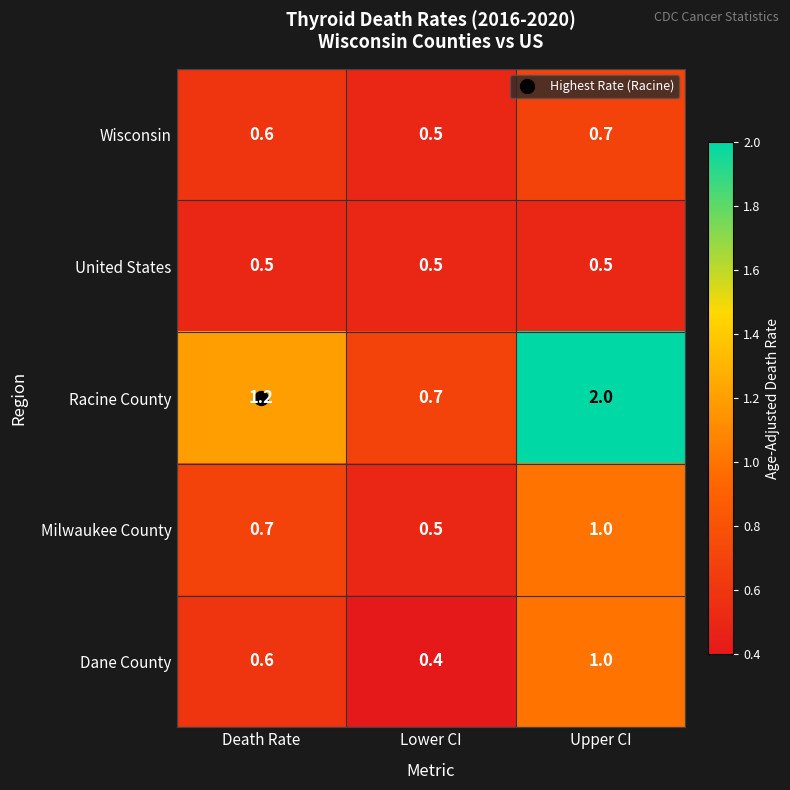

At which category is the sum across all series the highest?

Upper CI